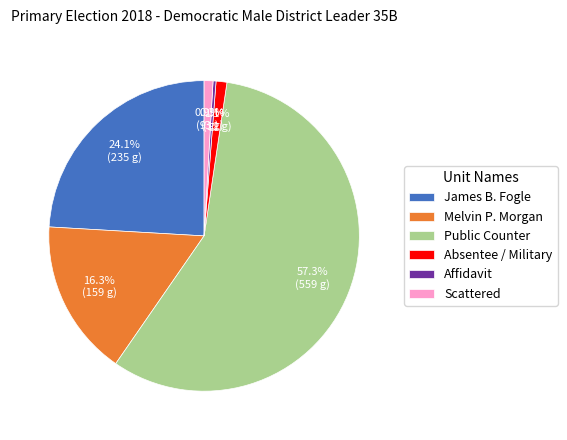

Is there a majority slice in this chart?

Yes